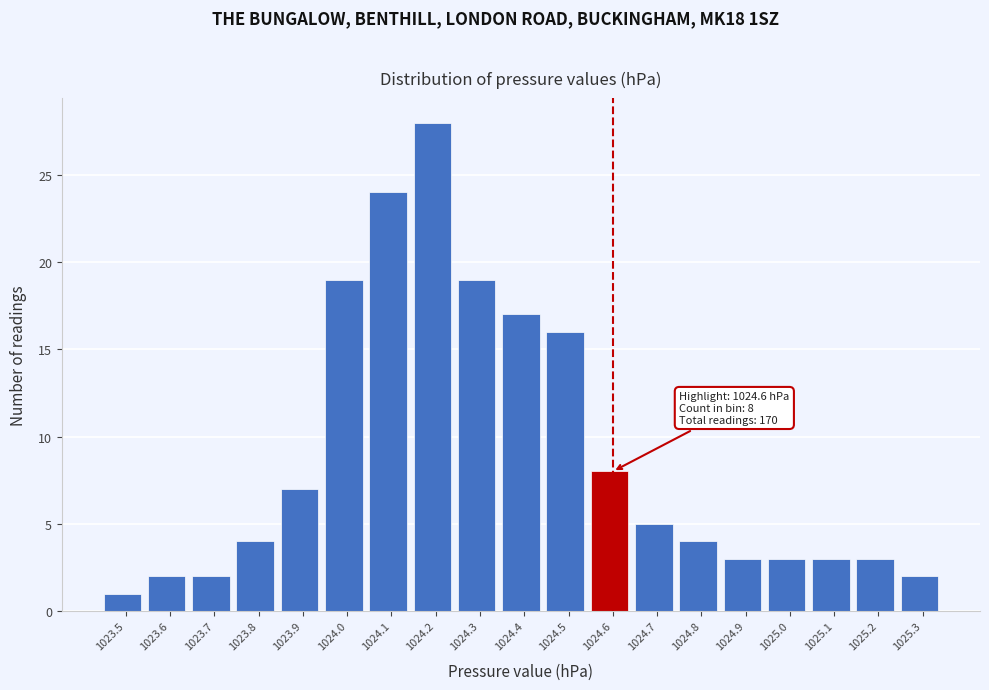

Over which range of the x-axis is the bar tallest?

1024.15 to 1024.25